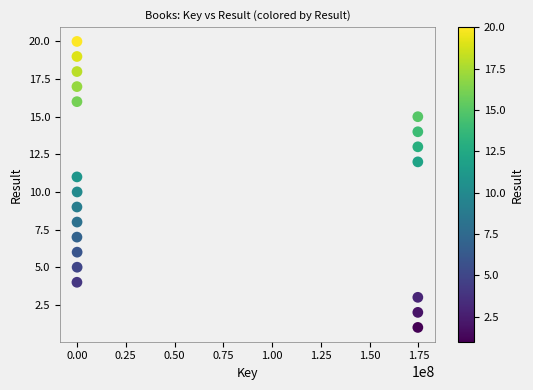

What is the range of Y values (max minus min)?

19